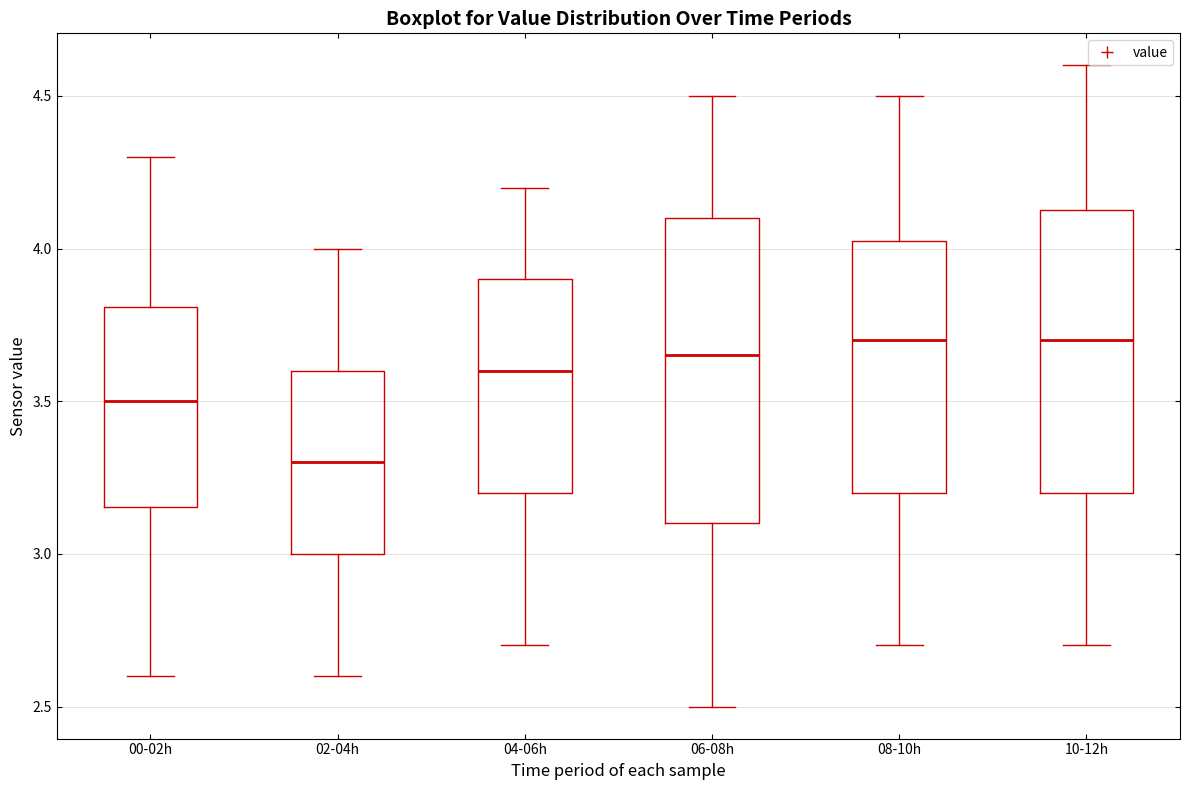

Comparing the boxes themselves (not the whiskers), which one is the tallest?

06-08h